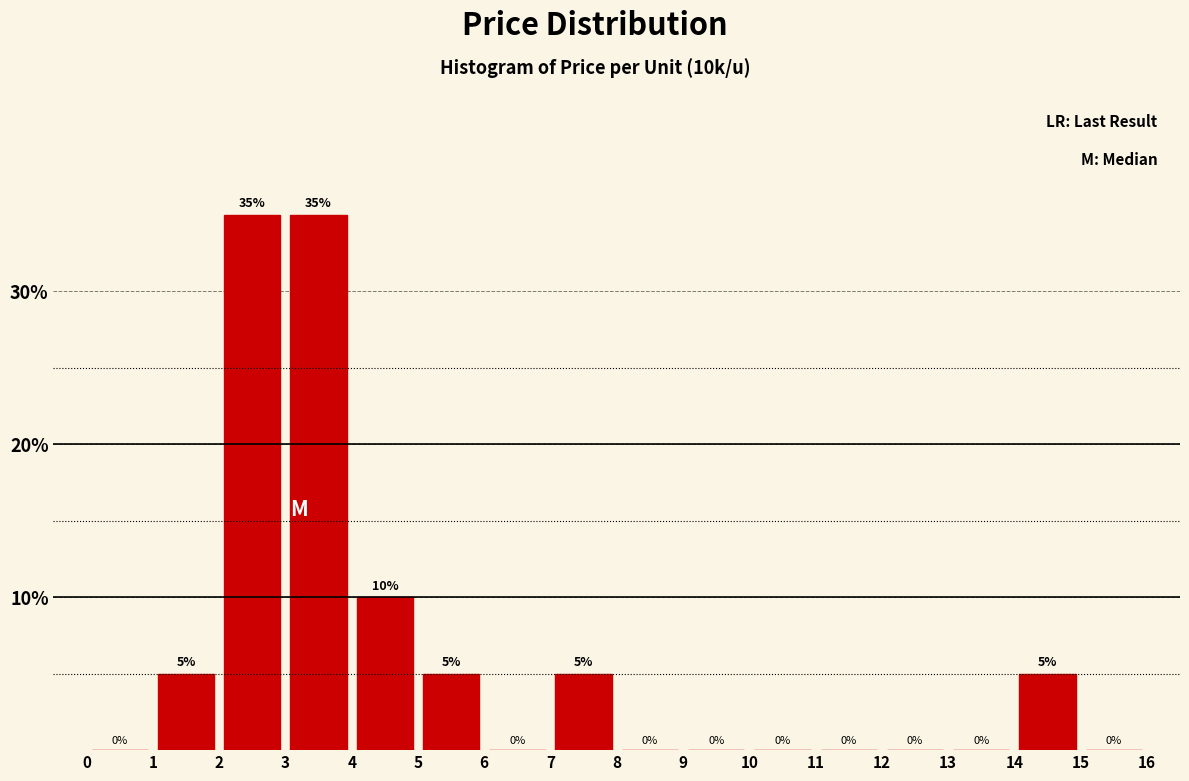

Reading left to right, transcribe this chart: for each bar, give the range it covers on the x-axis and its height.

0 to 1: 0
1 to 2: 5
2 to 3: 35
3 to 4: 35
4 to 5: 10
5 to 6: 5
6 to 7: 0
7 to 8: 5
8 to 9: 0
9 to 10: 0
10 to 11: 0
11 to 12: 0
12 to 13: 0
13 to 14: 0
14 to 15: 5
15 to 16: 0